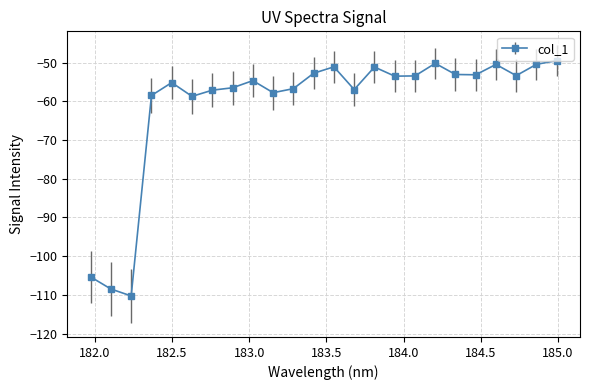

What is the value of the 17th point from the left?

-53.4